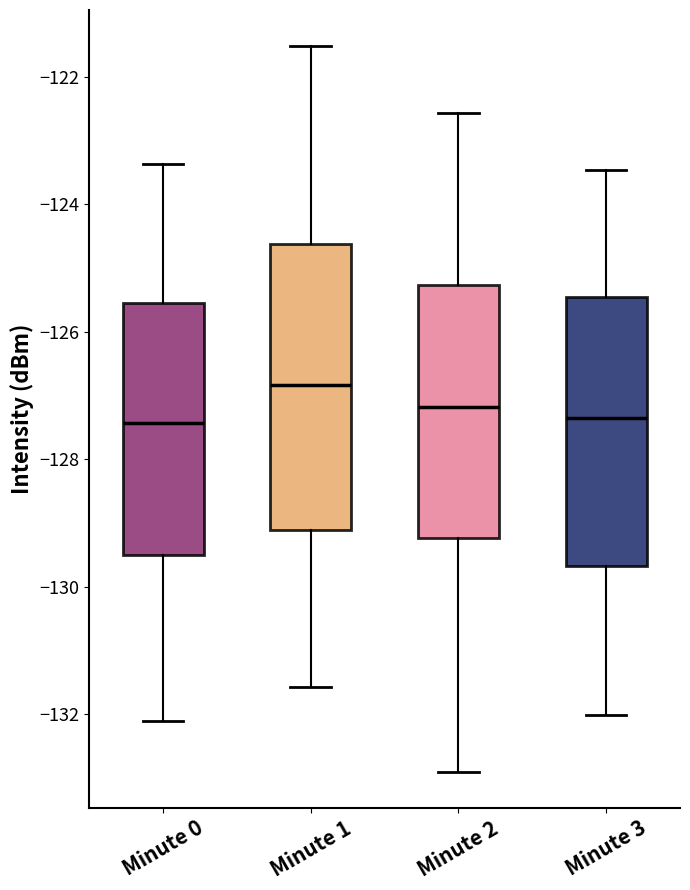

Where does the upper whisker of the box for Minute 3 end on the y-axis? The values are not printed on the chart, so give them approximately, as read against the axis.

-123.4